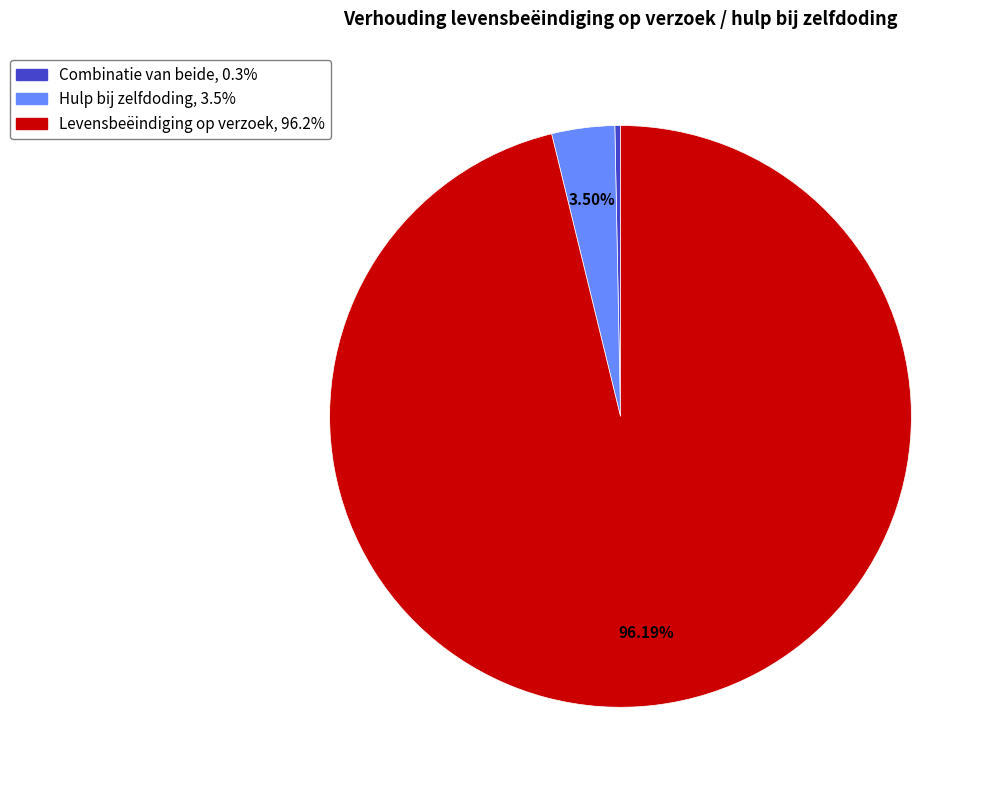

How many slices are in this pie chart?

3